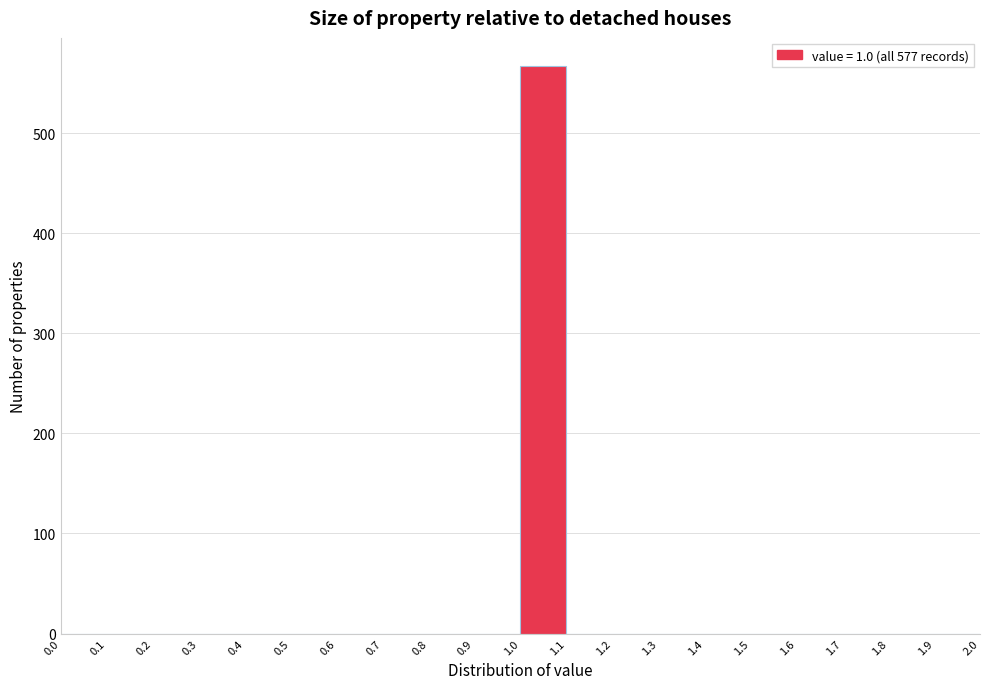

Reading left to right, transcribe this chart: for each bar, give the range it covers on the x-axis and its height. The values are not printed on the chart, so give them approximately, as read against the axis.

0.0 to 0.1: 0
0.1 to 0.2: 0
0.2 to 0.3: 0
0.3 to 0.4: 0
0.4 to 0.5: 0
0.5 to 0.6: 0
0.6 to 0.7: 0
0.7 to 0.8: 0
0.8 to 0.9: 0
0.9 to 1.0: 0
1.0 to 1.1: 570
1.1 to 1.2: 0
1.2 to 1.3: 0
1.3 to 1.4: 0
1.4 to 1.5: 0
1.5 to 1.6: 0
1.6 to 1.7: 0
1.7 to 1.8: 0
1.8 to 1.9: 0
1.9 to 2.0: 0